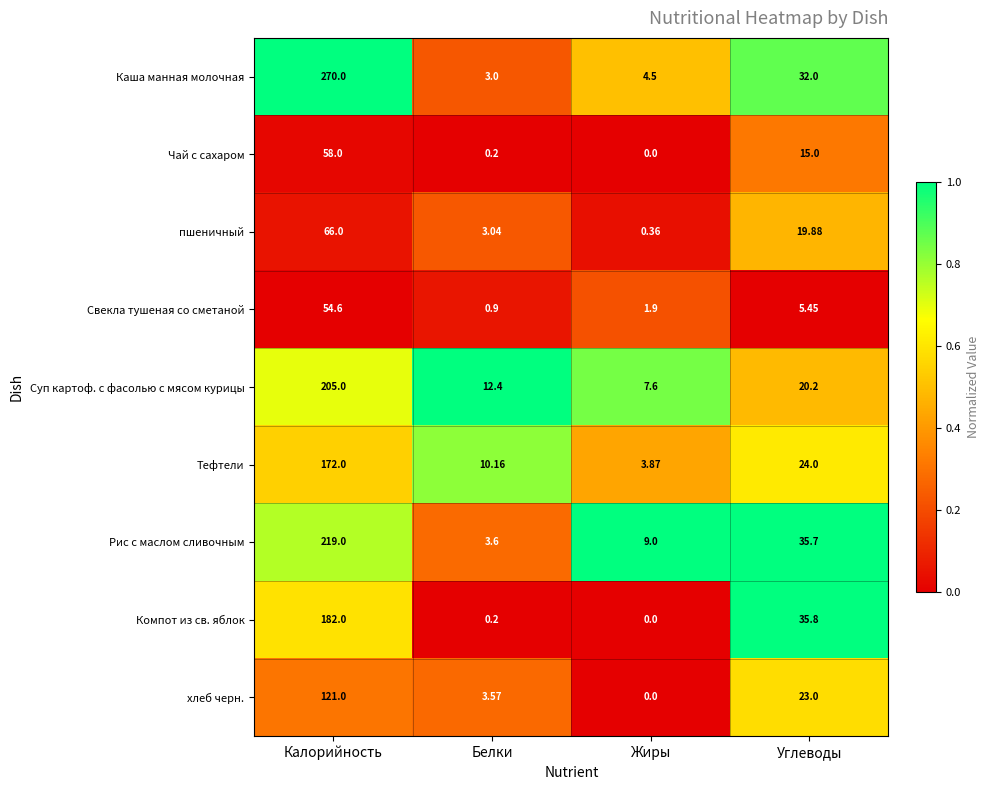

How many series are shown in this chart?

9